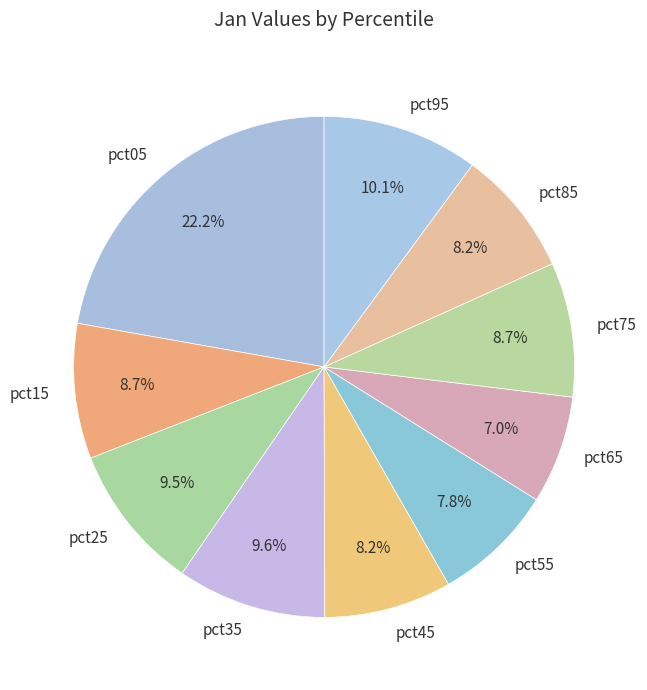

How much of the chart is everything except pct95?

89.9%